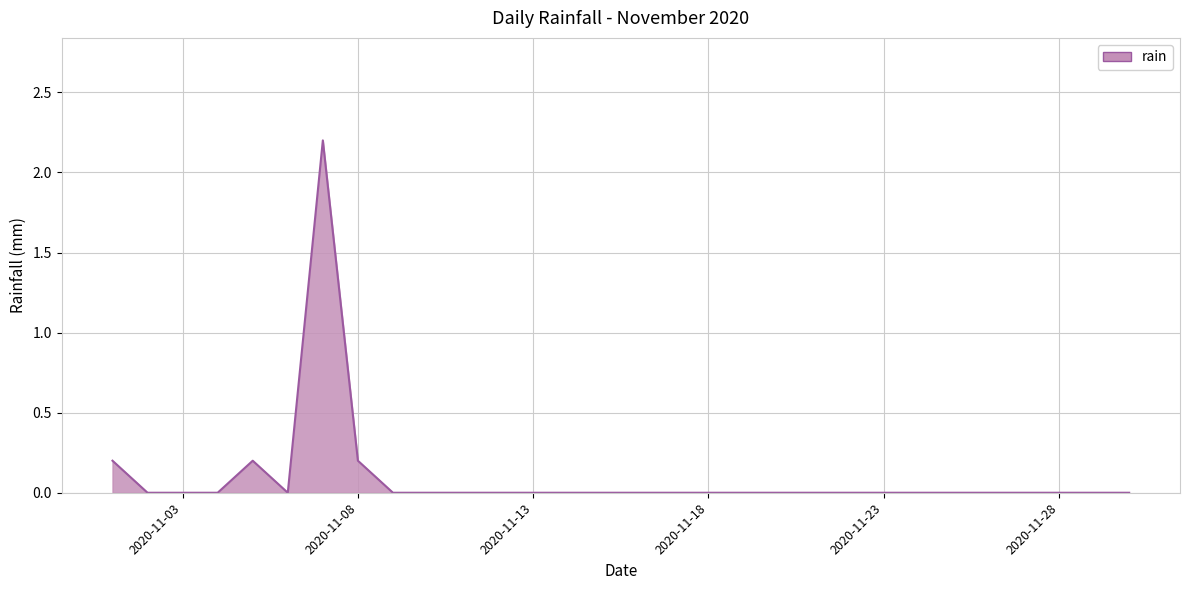

What is the difference between the maximum and minimum values?

2.2